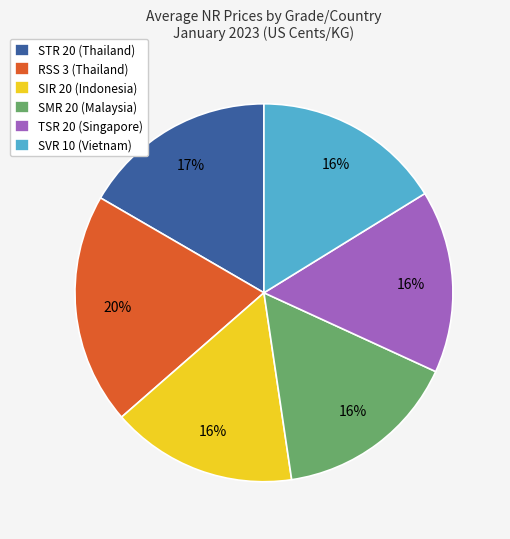

Is it true that TSR 20 (Singapore) is 16% of the pie?

True